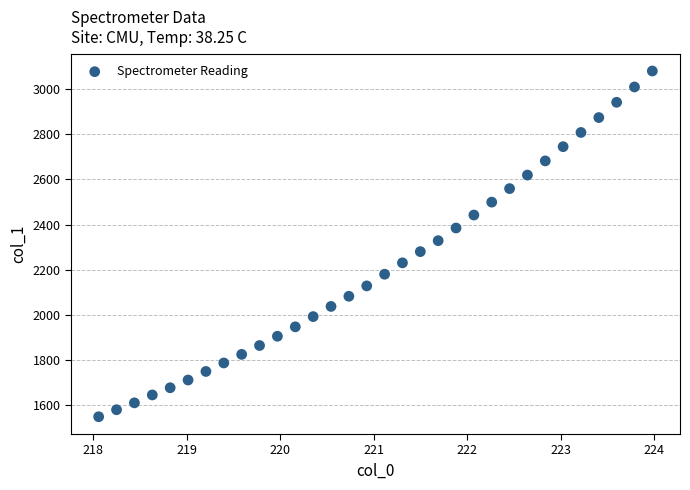

What is the range of Y values (max minus min)?

1530.3